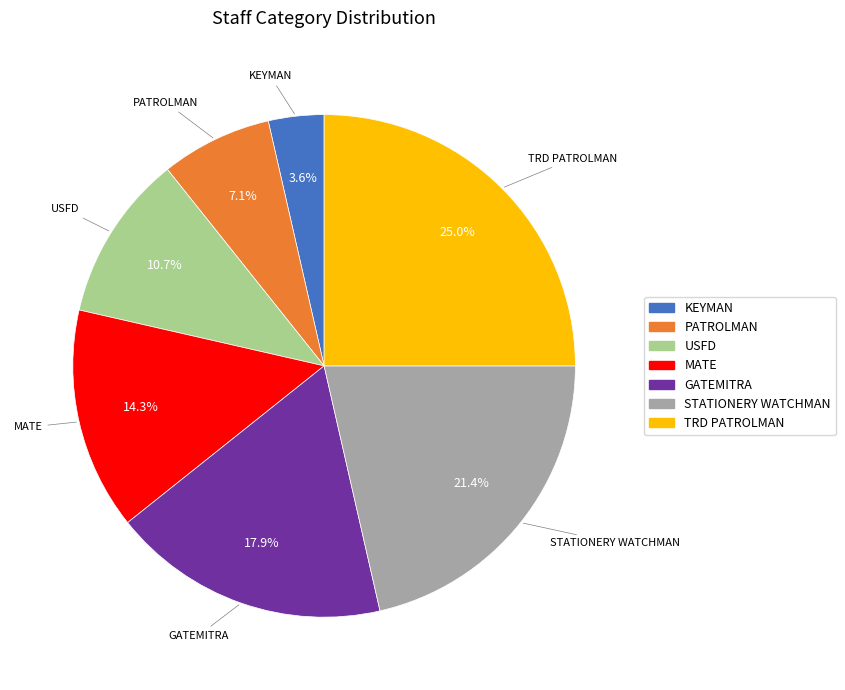

How many slices are in this pie chart?

7